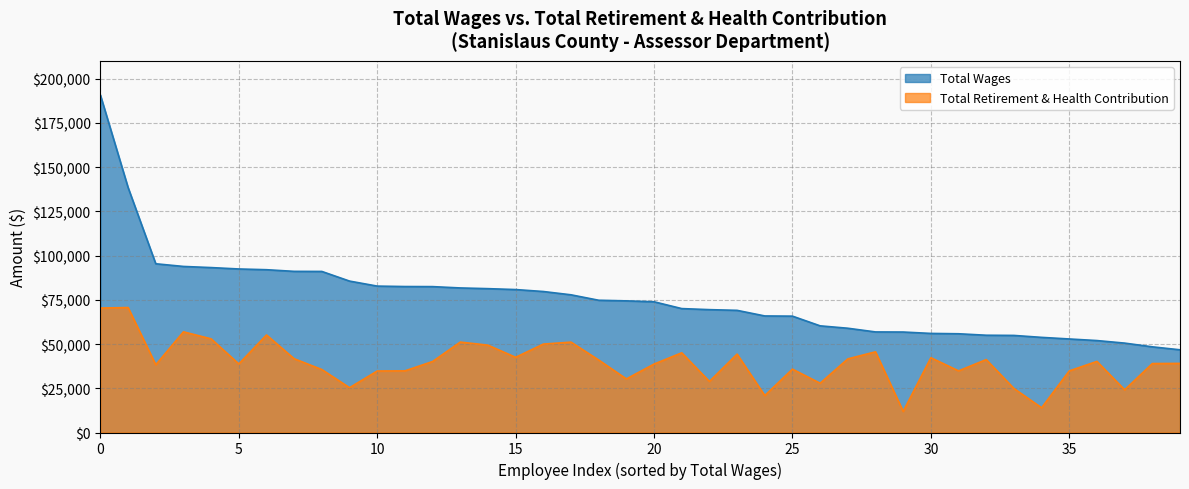

Rank the series by their maximum value, from lowest to highest.

Total Retirement & Health Contribution, Total Wages